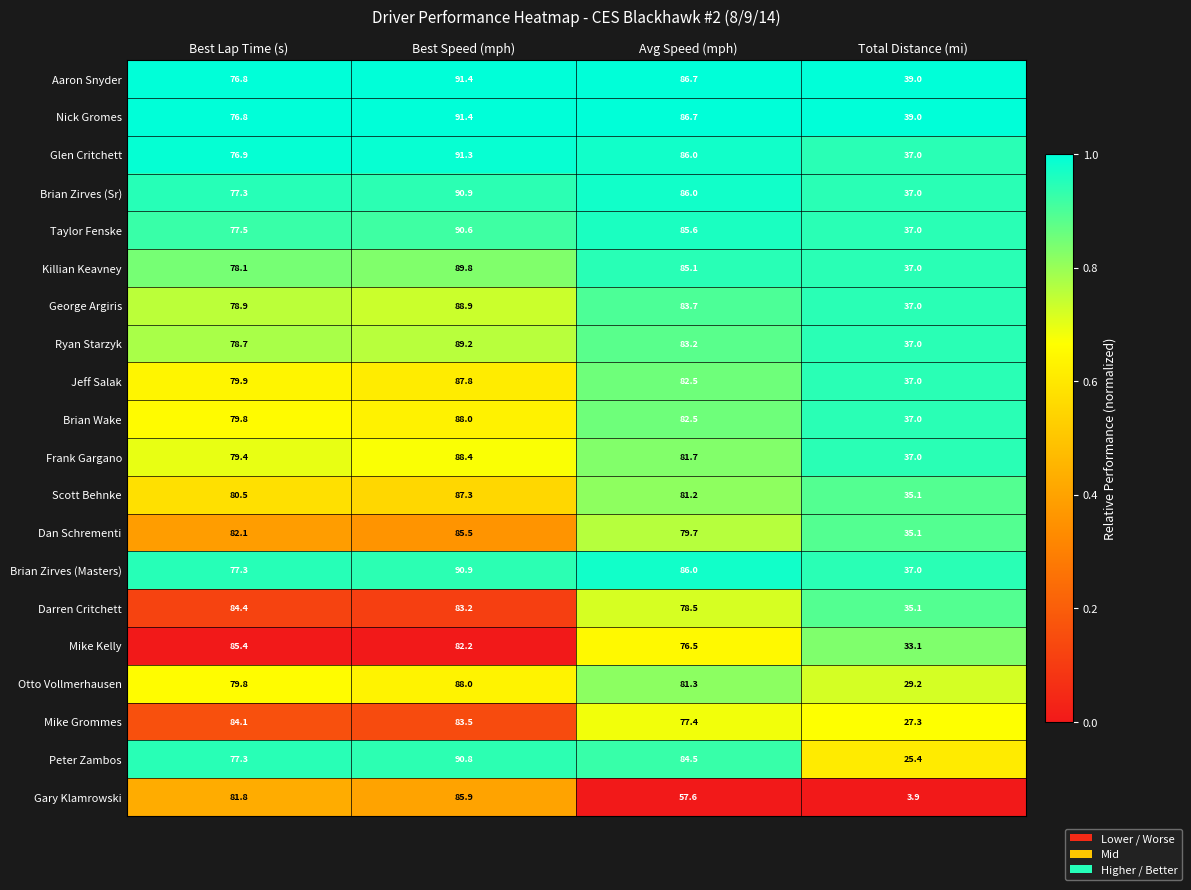

At which category is the sum across all series the highest?

Best Speed (mph)